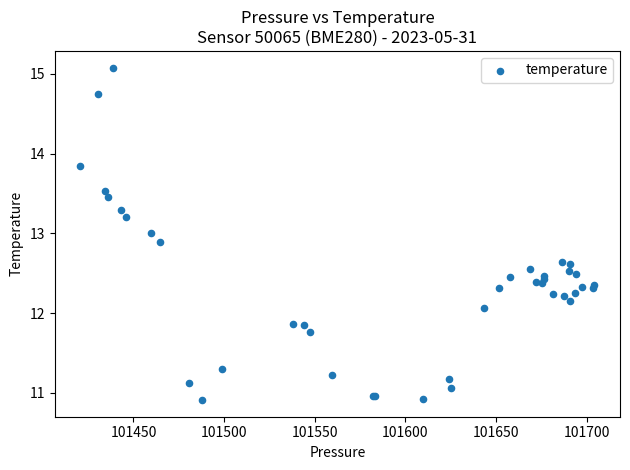

What Y value in the scatter plot is closest to 12?

12.1